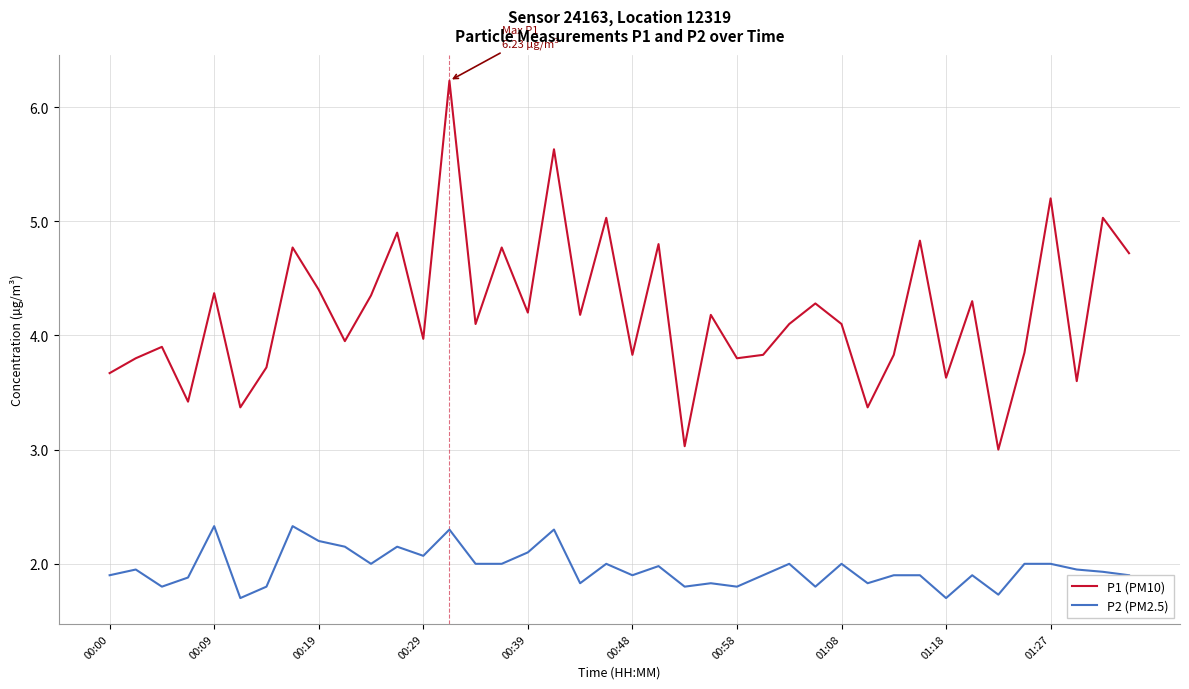

What is the greatest value displayed?

6.2